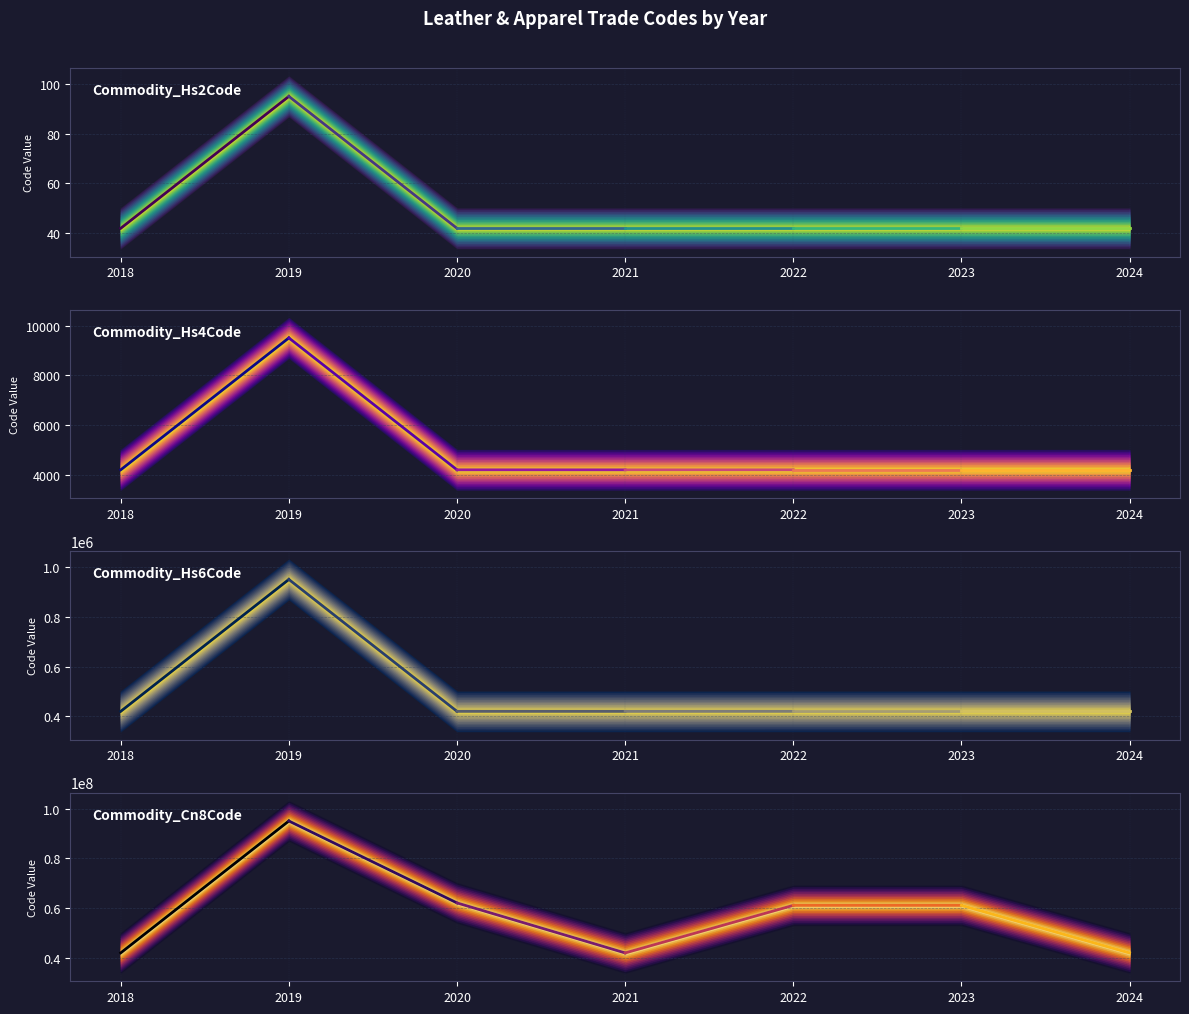

At which category does Commodity_Cn8Code reach its first local valley?

2021